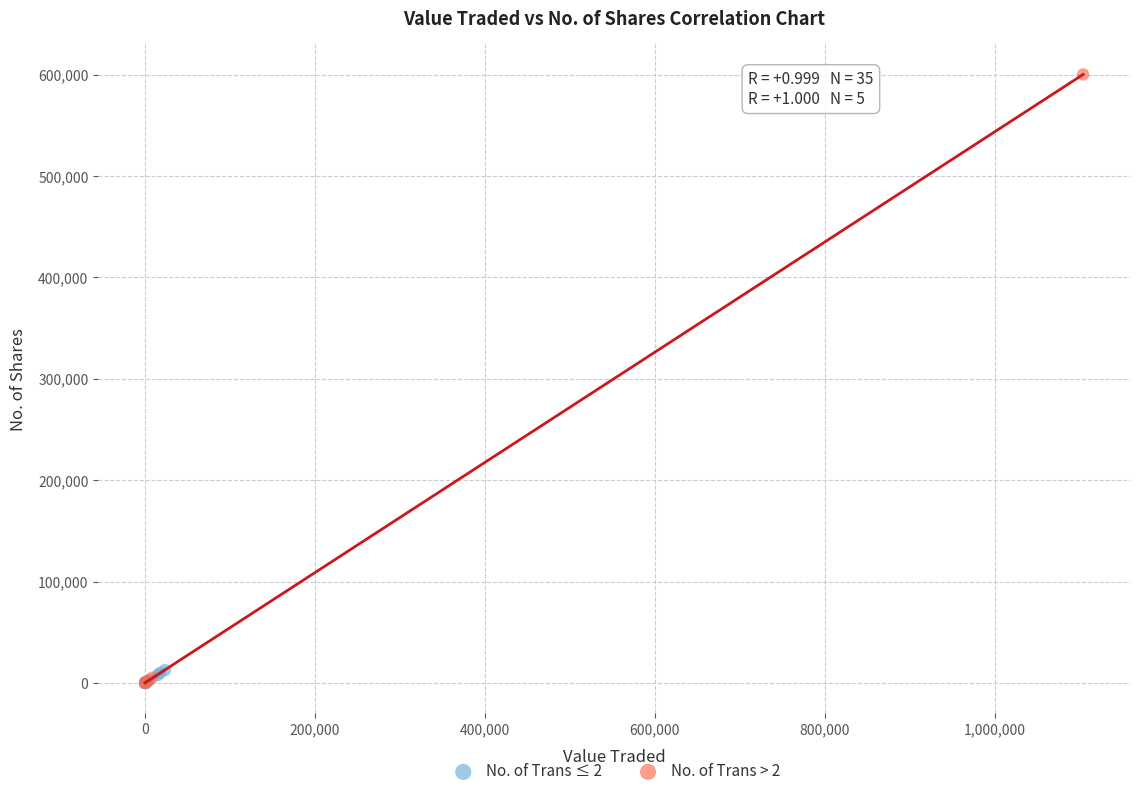

Which series reaches the maximum Y coordinate?

No. of Trans > 2